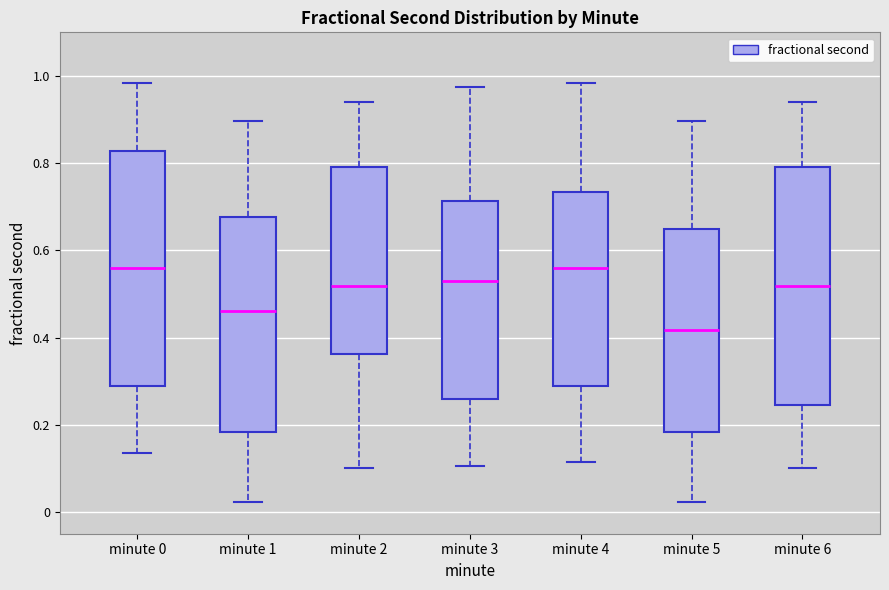

Where is the lower edge of the box for minute 0 on the y-axis? The values are not printed on the chart, so give them approximately, as read against the axis.

0.28